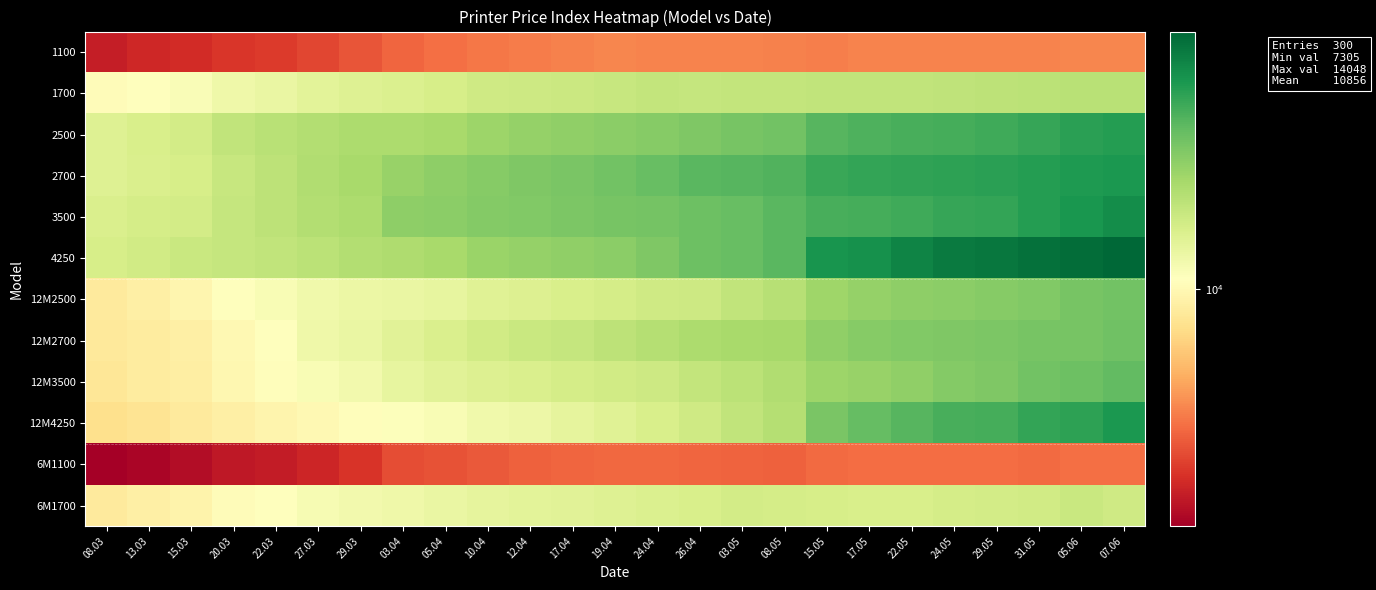

Reading left to right, list all the values displayed in this chart.

1100: 08.03=7628	13.03=7711	15.03=7764	20.03=7848	22.03=7899	27.03=8002	29.03=8121	03.04=8277	05.04=8343	10.04=8428	12.04=8467	17.04=8508	19.04=8539	24.04=8528	26.04=8522	03.05=8515	08.05=8510	15.05=8490	17.05=8521	22.05=8521	24.05=8518	29.05=8519	31.05=8524	05.06=8555	07.06=8544
1700: 08.03=10072	13.03=10140	15.03=10216	20.03=10403	22.03=10493	27.03=10615	29.03=10699	03.04=10754	05.04=10836	10.04=10949	12.04=10978	17.04=11012	19.04=11067	24.04=11134	26.04=11095	03.05=11110	08.05=11107	15.05=11149	17.05=11150	22.05=11136	24.05=11170	29.05=11216	31.05=11234	05.06=11264	07.06=11269
2500: 08.03=10708	13.03=10799	15.03=10908	20.03=11144	22.03=11256	27.03=11361	29.03=11436	03.04=11444	05.04=11489	10.04=11647	12.04=11731	17.04=11786	19.04=11868	24.04=11928	26.04=11995	03.05=12109	08.05=12172	15.05=12462	17.05=12563	22.05=12620	24.05=12672	29.05=12727	31.05=12824	05.06=12953	07.06=13016
2700: 08.03=10696	13.03=10797	15.03=10852	20.03=11070	22.03=11198	27.03=11387	29.03=11504	03.04=11716	05.04=11816	10.04=11918	12.04=12013	17.04=12080	19.04=12168	24.04=12293	26.04=12438	03.05=12490	08.05=12537	15.05=12813	17.05=12877	22.05=12906	24.05=12929	29.05=12966	31.05=13023	05.06=13091	07.06=13121
3500: 08.03=10776	13.03=10854	15.03=10888	20.03=11087	22.03=11197	27.03=11356	29.03=11436	03.04=11813	05.04=11861	10.04=11948	12.04=11986	17.04=12044	19.04=12084	24.04=12135	26.04=12213	03.05=12284	08.05=12429	15.05=12648	17.05=12658	22.05=12724	24.05=12830	29.05=12867	31.05=13042	05.06=13172	07.06=13330
4250: 08.03=10840	13.03=10922	15.03=11035	20.03=11083	22.03=11159	27.03=11242	29.03=11342	03.04=11414	05.04=11490	10.04=11667	12.04=11735	17.04=11797	19.04=11855	24.04=12011	26.04=12211	03.05=12297	08.05=12438	15.05=13199	17.05=13267	22.05=13486	24.05=13688	29.05=13730	31.05=13860	05.06=13933	07.06=14048
12M2500: 08.03=9714	13.03=9808	15.03=9933	20.03=10140	22.03=10239	27.03=10390	29.03=10453	03.04=10496	05.04=10546	10.04=10678	12.04=10733	17.04=10802	19.04=10869	24.04=10938	26.04=10981	03.05=11152	08.05=11299	15.05=11611	17.05=11744	22.05=11817	24.05=11858	29.05=11915	31.05=11985	05.06=12100	07.06=12171
12M2700: 08.03=9678	13.03=9742	15.03=9812	20.03=9993	22.03=10132	27.03=10402	29.03=10499	03.04=10652	05.04=10782	10.04=10931	12.04=11035	17.04=11095	19.04=11202	24.04=11312	26.04=11428	03.05=11484	08.05=11537	15.05=11785	17.05=11918	22.05=11960	24.05=11991	29.05=12045	31.05=12112	05.06=12110	07.06=12188
12M3500: 08.03=9649	13.03=9743	15.03=9779	20.03=9972	22.03=10079	27.03=10243	29.03=10360	03.04=10534	05.04=10636	10.04=10727	12.04=10774	17.04=10869	19.04=10936	24.04=10991	26.04=11106	03.05=11232	08.05=11368	15.05=11644	17.05=11713	22.05=11805	24.05=11940	29.05=12010	31.05=12160	05.06=12215	07.06=12354
12M4250: 08.03=9511	13.03=9600	15.03=9722	20.03=9820	22.03=9912	27.03=9993	29.03=10096	03.04=10173	05.04=10256	10.04=10385	12.04=10443	17.04=10564	19.04=10664	24.04=10802	26.04=10958	03.05=11147	08.05=11307	15.05=12057	17.05=12307	22.05=12459	24.05=12625	29.05=12668	31.05=12849	05.06=12939	07.06=13115
6M1100: 08.03=7305	13.03=7379	15.03=7440	20.03=7556	22.03=7609	27.03=7706	29.03=7829	03.04=8065	05.04=8103	10.04=8172	12.04=8226	17.04=8272	19.04=8290	24.04=8285	26.04=8274	03.05=8241	08.05=8228	15.05=8305	17.05=8330	22.05=8338	24.05=8329	29.05=8324	31.05=8316	05.06=8352	07.06=8347
6M1700: 08.03=9714	13.03=9800	15.03=9888	20.03=10054	22.03=10151	27.03=10283	29.03=10350	03.04=10417	05.04=10480	10.04=10579	12.04=10614	17.04=10653	19.04=10707	24.04=10744	26.04=10803	03.05=10884	08.05=10869	15.05=10828	17.05=10822	22.05=10817	24.05=10855	29.05=10895	31.05=10921	05.06=11029	07.06=10964